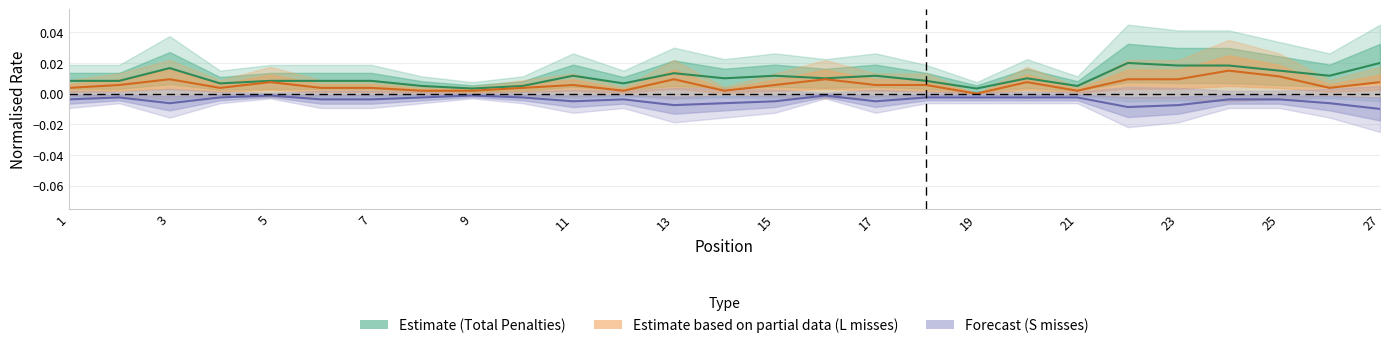

Is the value of Forecast (S misses) at 3 greater than the value of Estimate based on partial data (L misses) at 11?

No